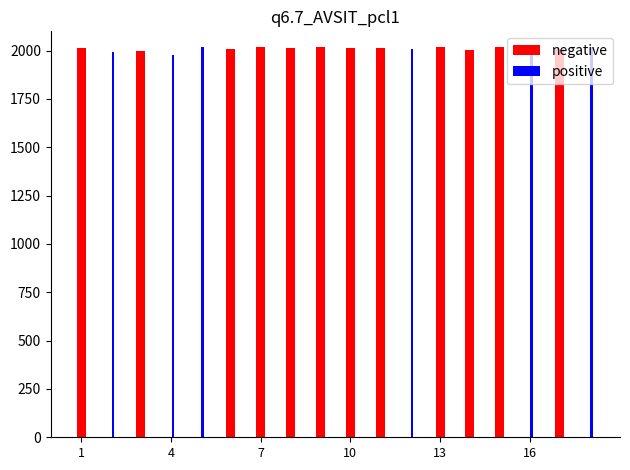

What is the sum of all positive values?

12036